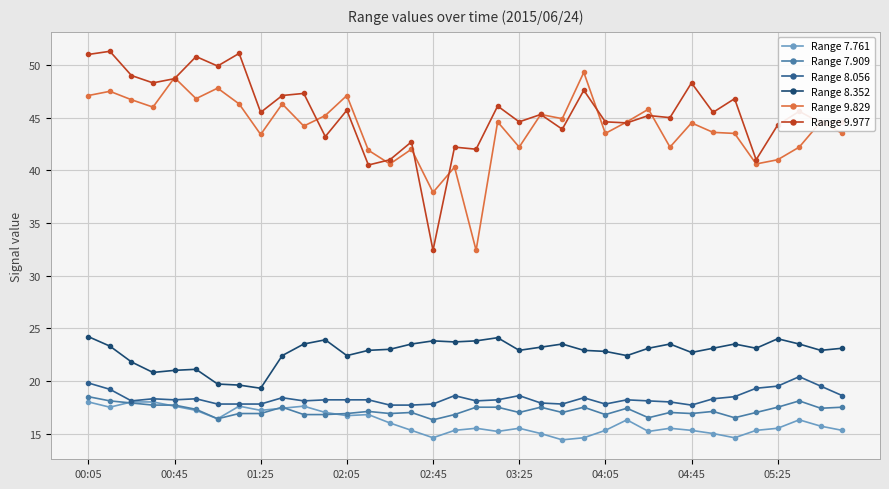

True or false: Range 8.352 has more than 0 interior local peaks.

True